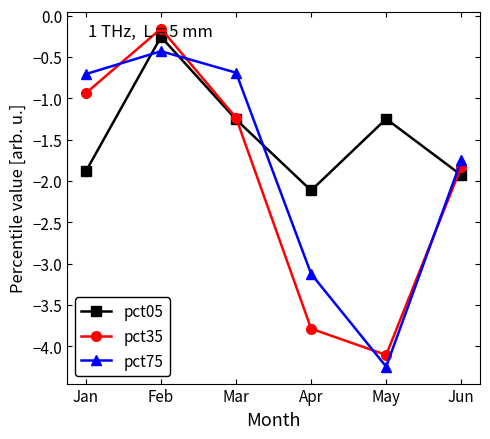

How many interior local peaks does the pct35 series have?

1